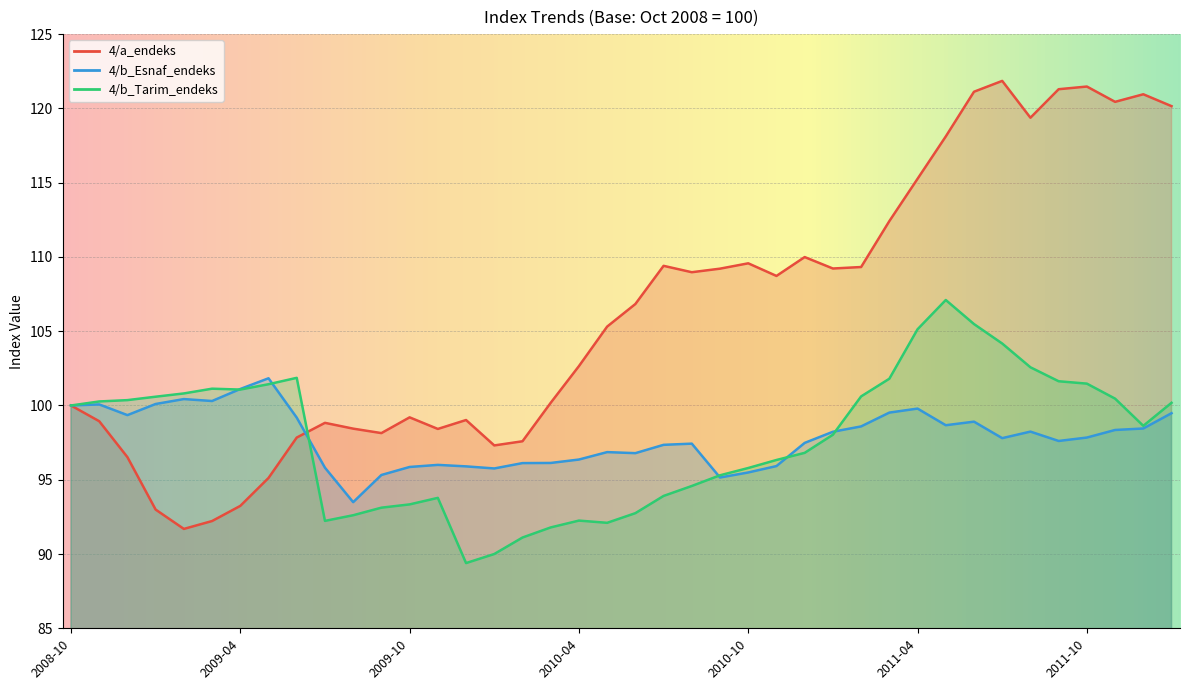

The 4/b_Esnaf_endeks series shows 96.4 at 2010-04. True or false?

True